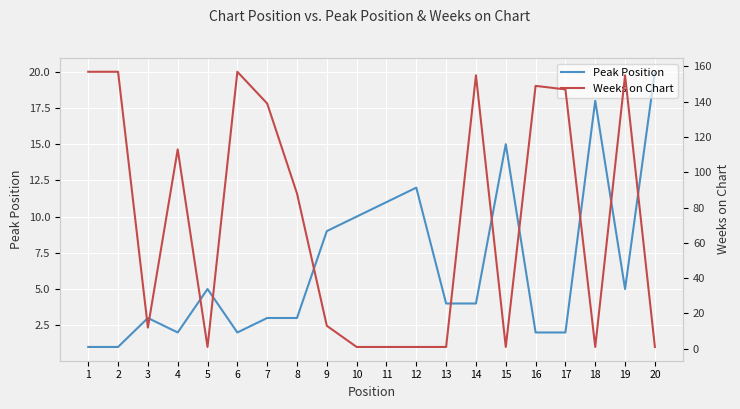

Between which two adjacent categories do Peak Position and Weeks on Chart first intersect?

4 and 5